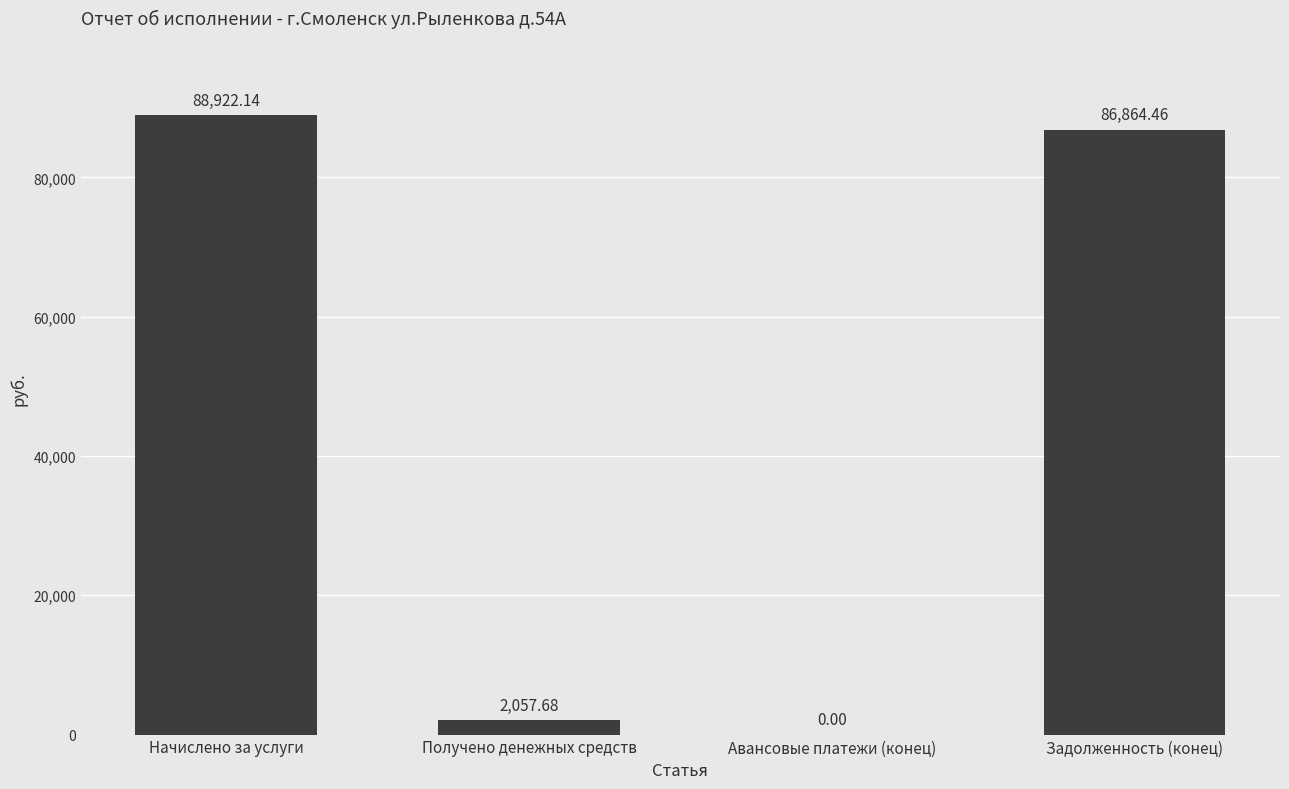

The value at Начислено за услуги is 140380.1. True or false?

False